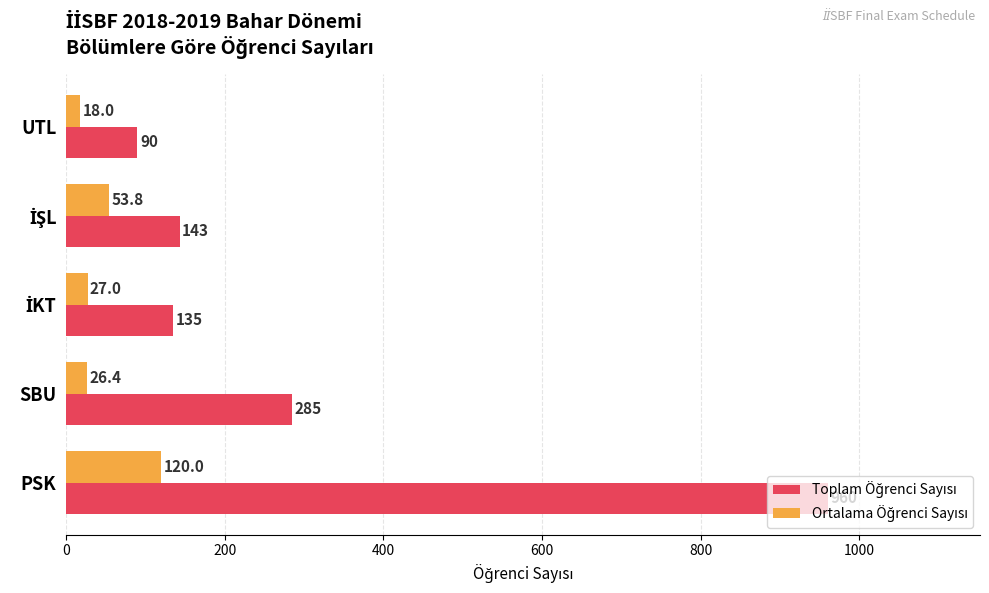

At which category is the sum across all series the highest?

PSK